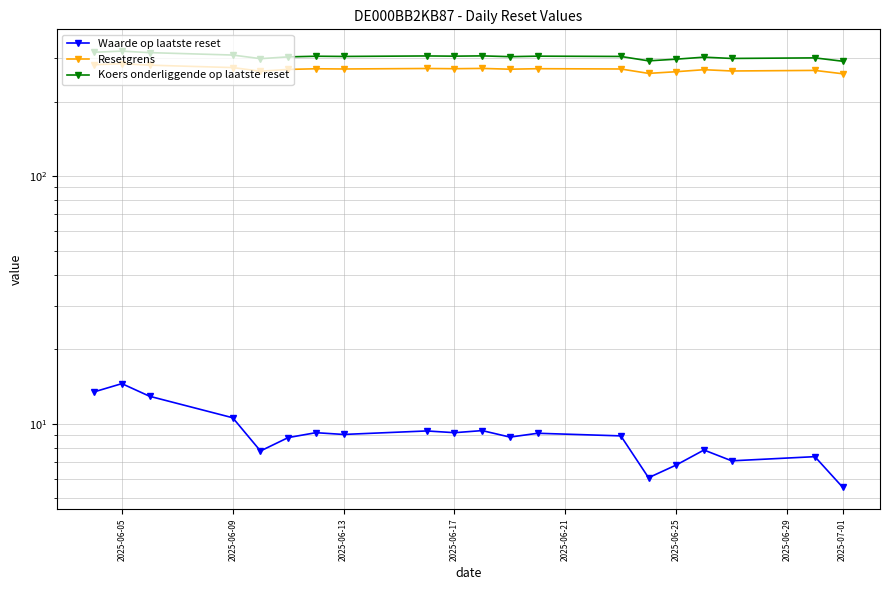

What is the sum of all Koers onderliggende op laatste reset values?

6079.2